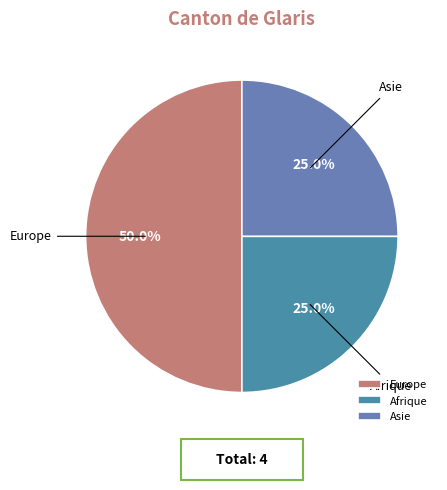

What percentage is the Asie slice, to the nearest percent?

25%